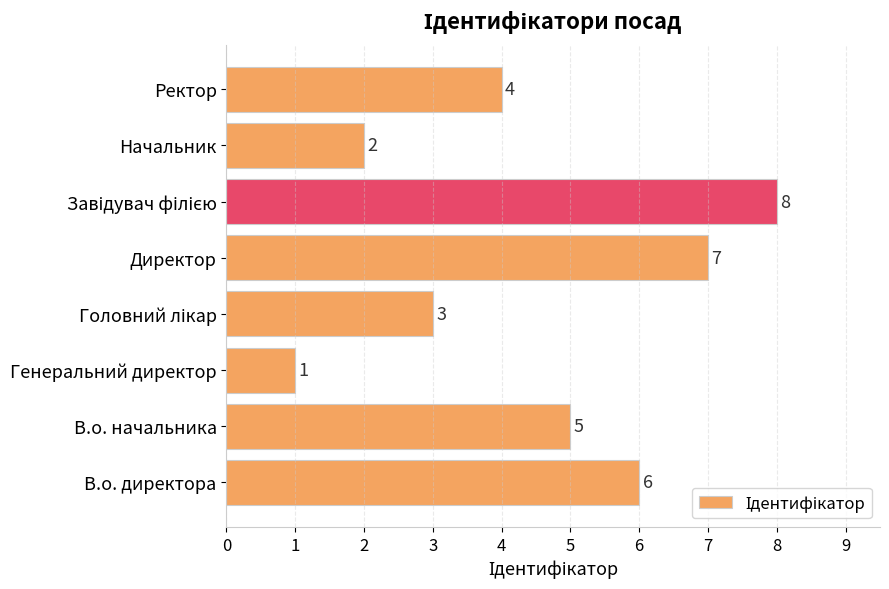

Which category has the lowest value across all series?

Генеральний директор